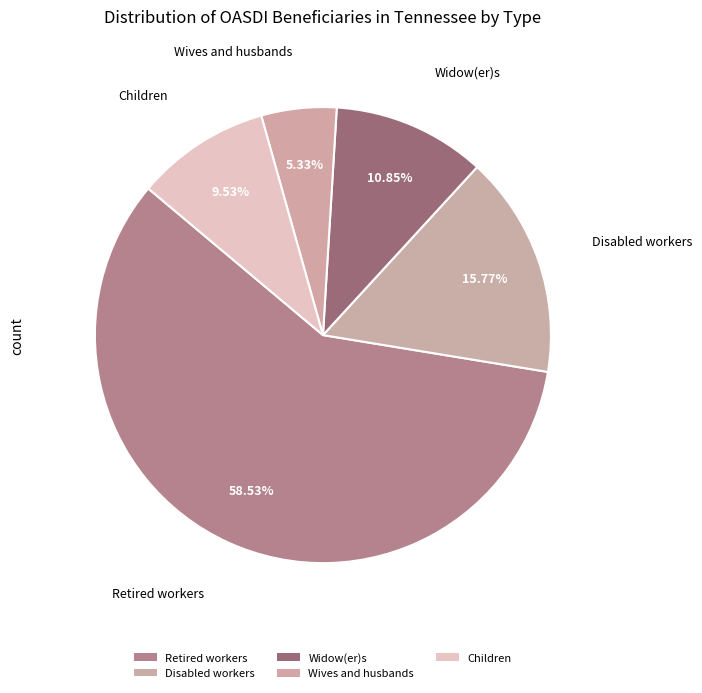

What is the change in value from Disabled workers to Widow(er)s?

-51216